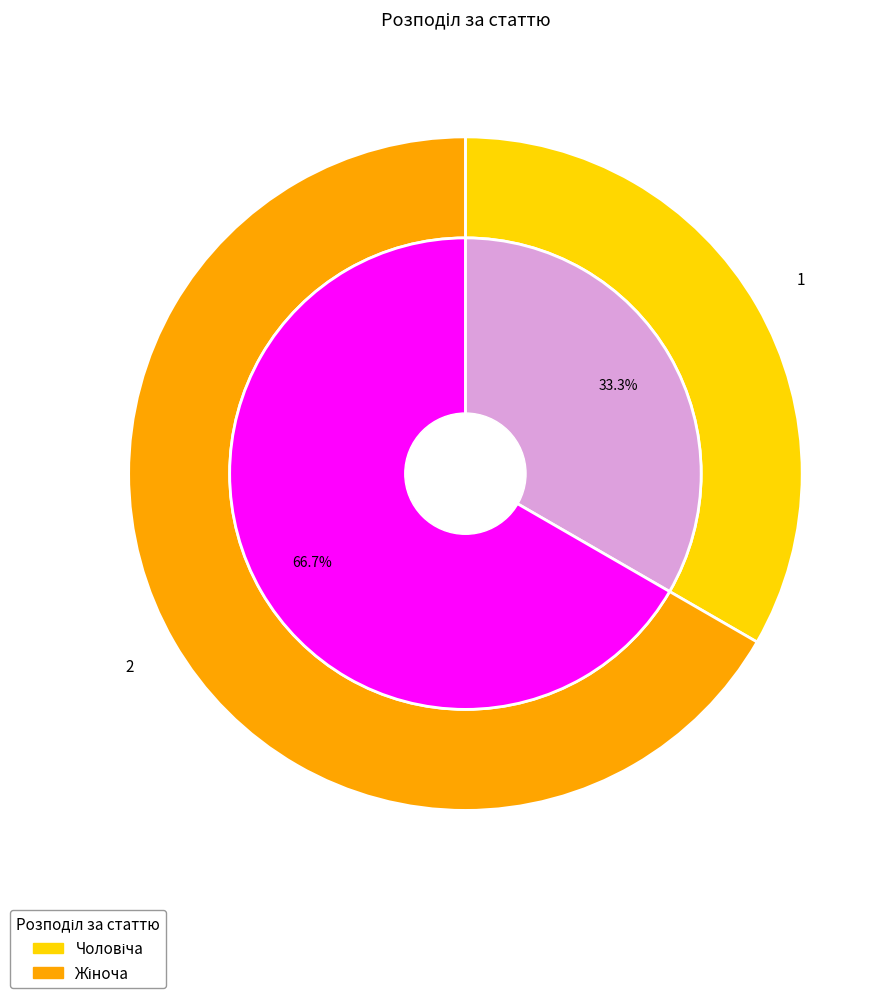

To the nearest percent, what percentage of the pie is Жіноча?

67%